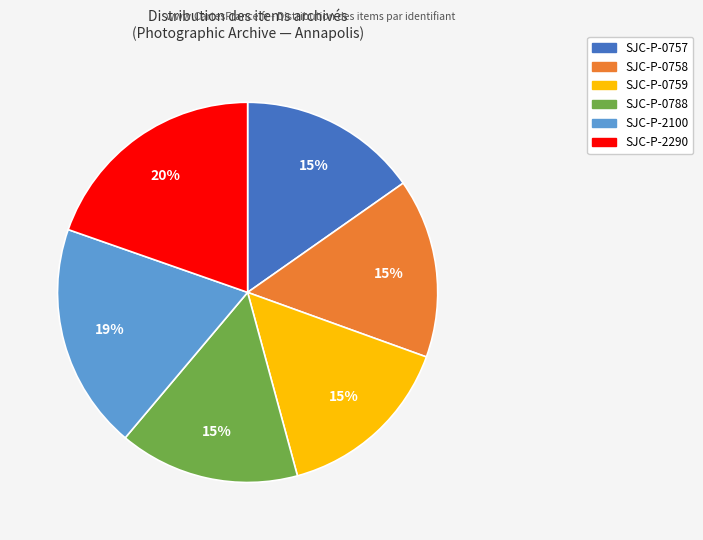

To the nearest percent, what is the average slice percentage?

17%